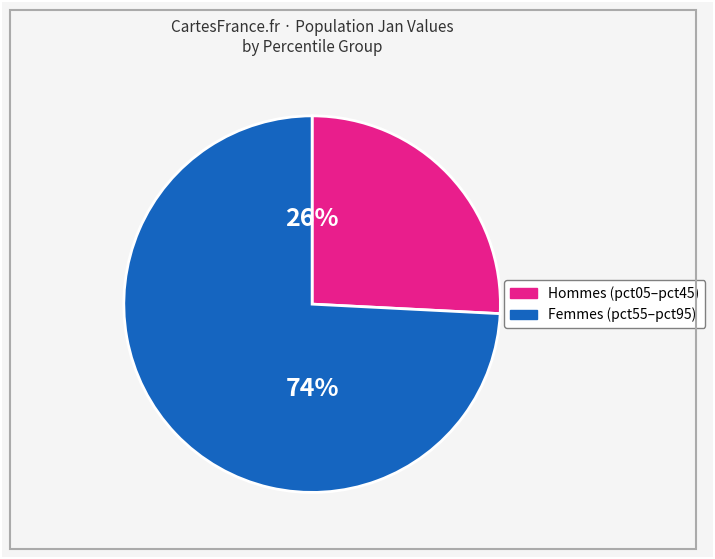

To the nearest percent, what is the average slice percentage?

50%